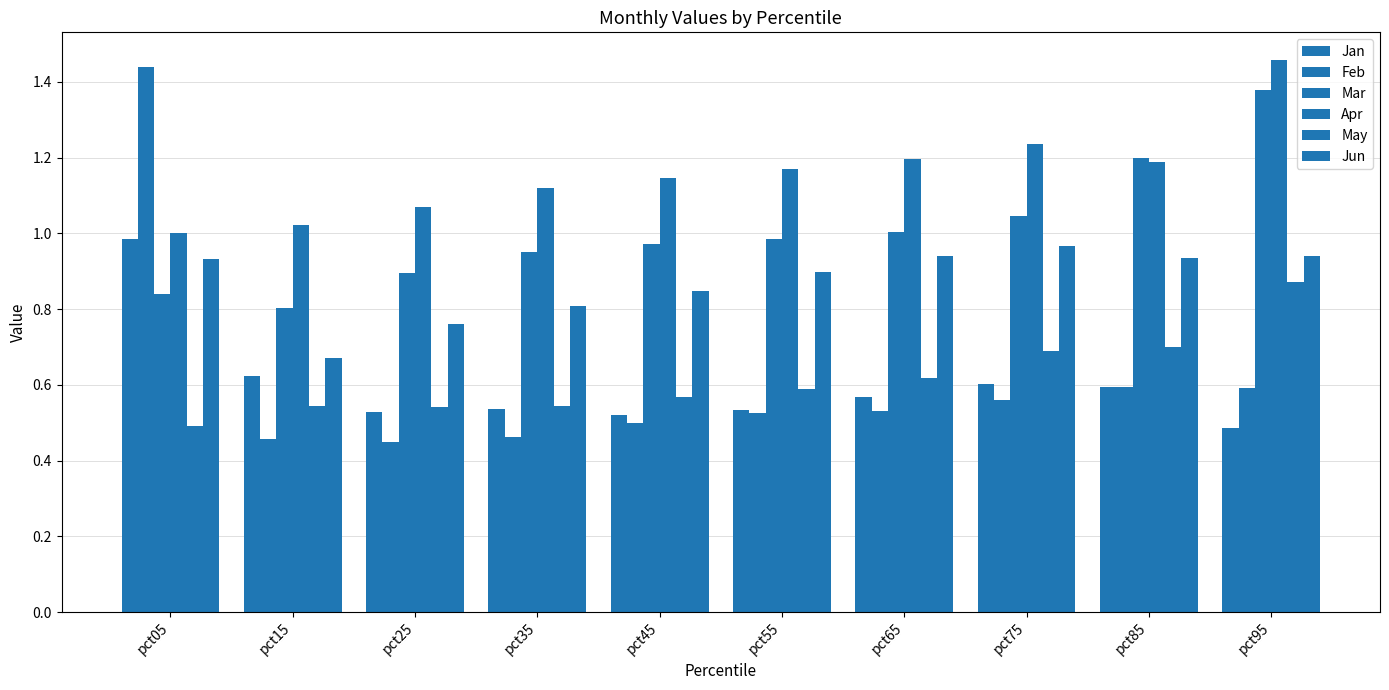

Which has a higher value, pct35 or pct25?

pct35